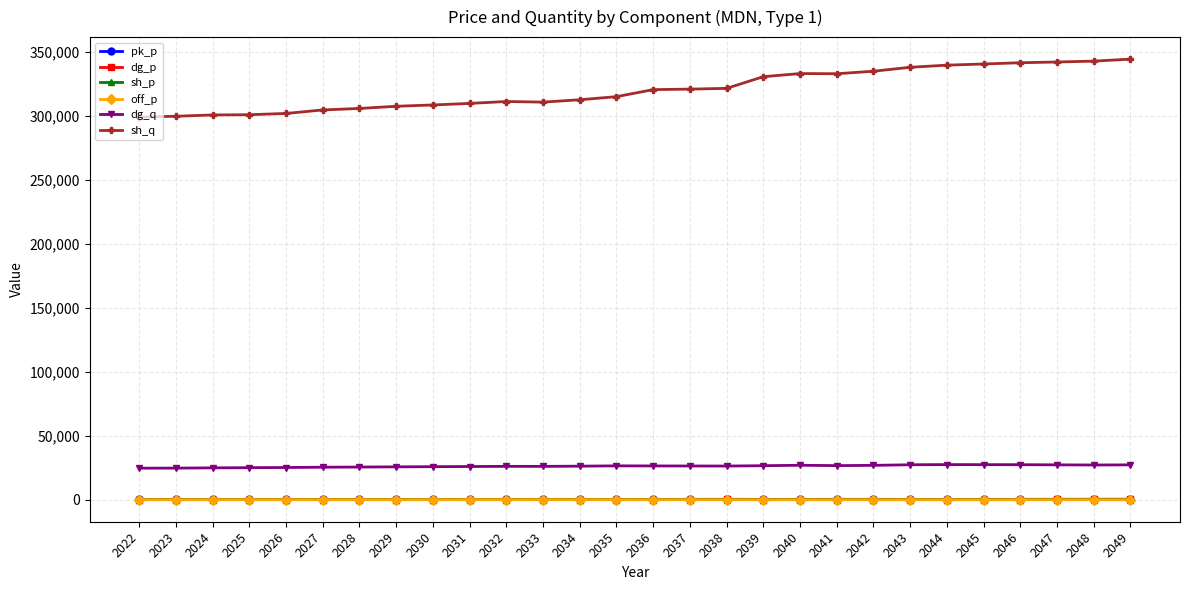

What is the spread (max minus min) of values at 2022?

299194.4